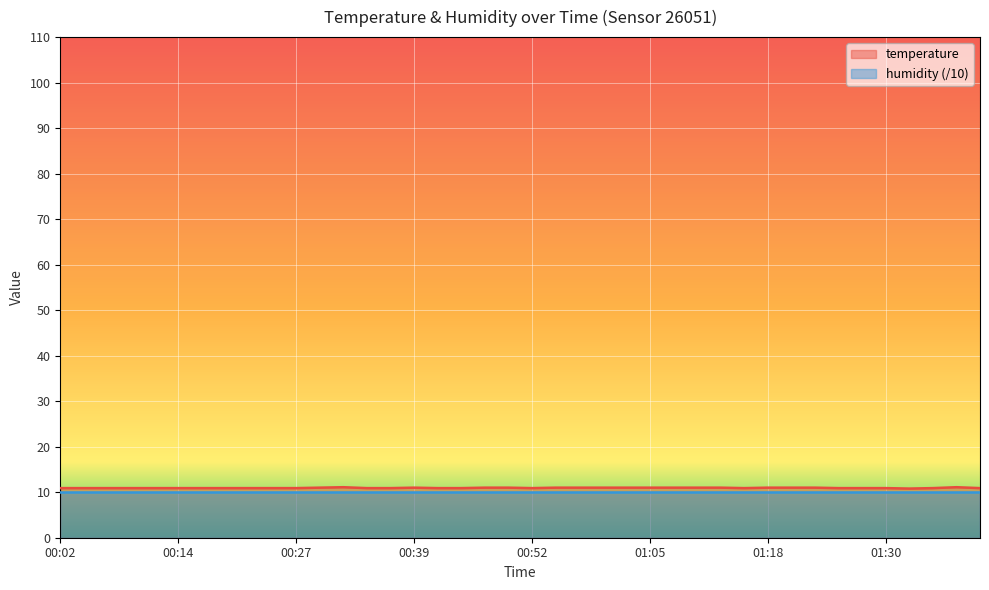

What is the difference between the values at 00:47 and 00:24?

0.1